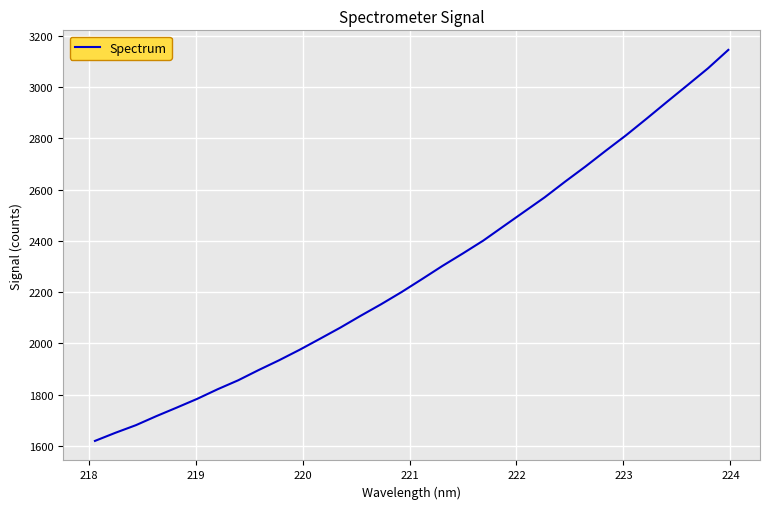

What is the greatest value displayed?

3145.7